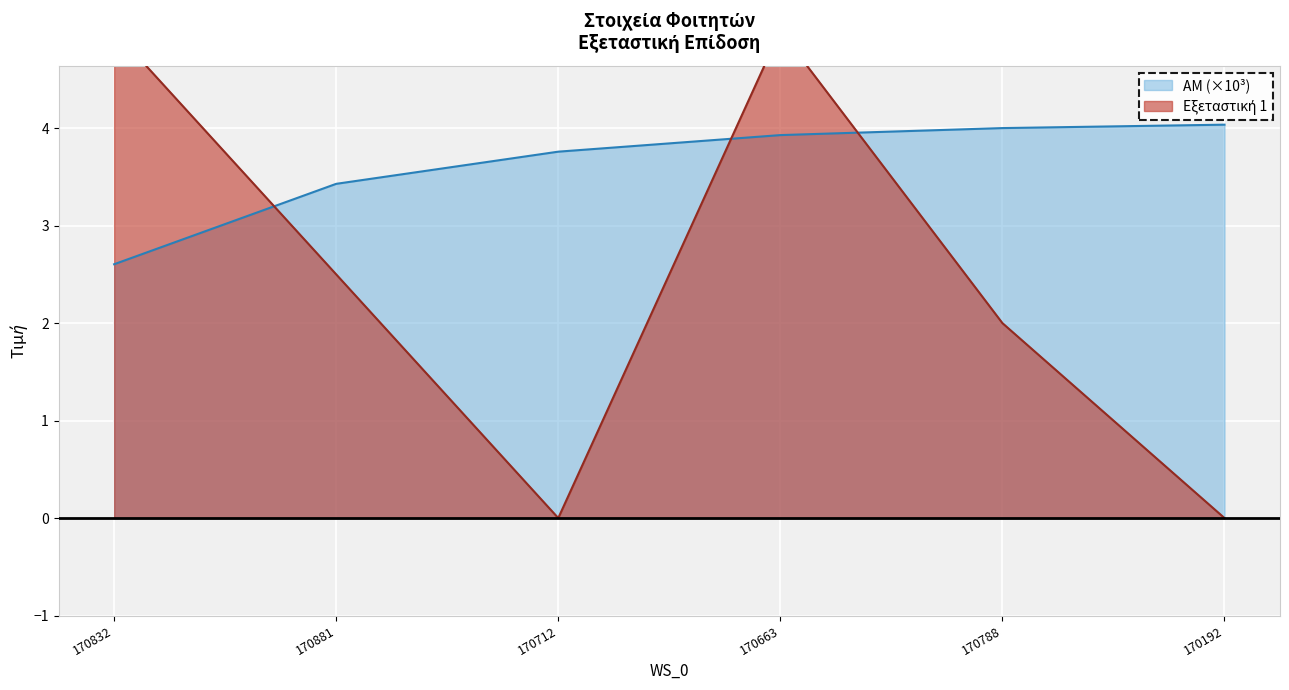

Which series ends up on top after the final intersection of Εξεταστική 1 and ΑΜ?

ΑΜ